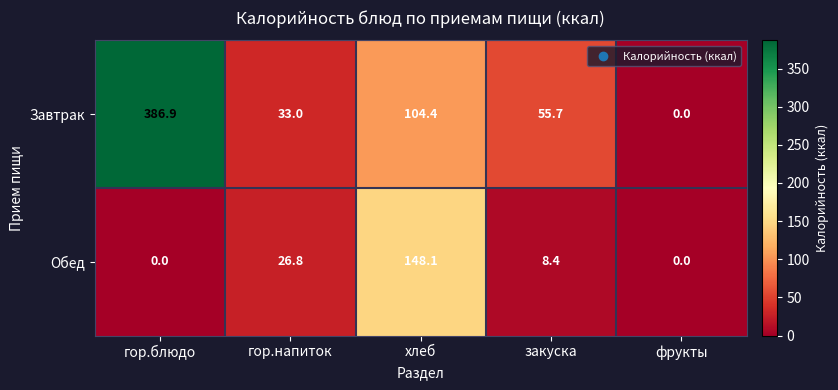

Reading left to right, extract all data points from this chart.

Завтрак: 386.9	33.0	104.4	55.7	0.0
Обед: 0.0	26.8	148.1	8.4	0.0